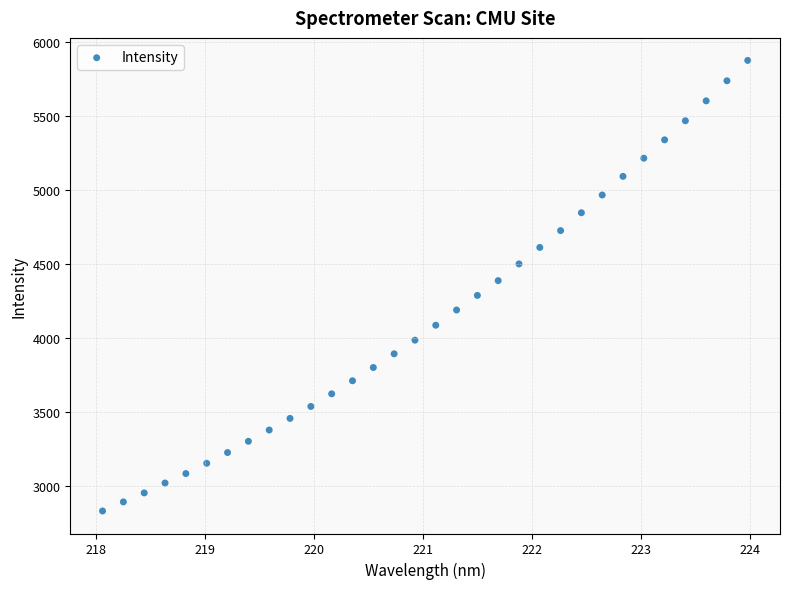

What is the range of Y values (max minus min)?

3048.4